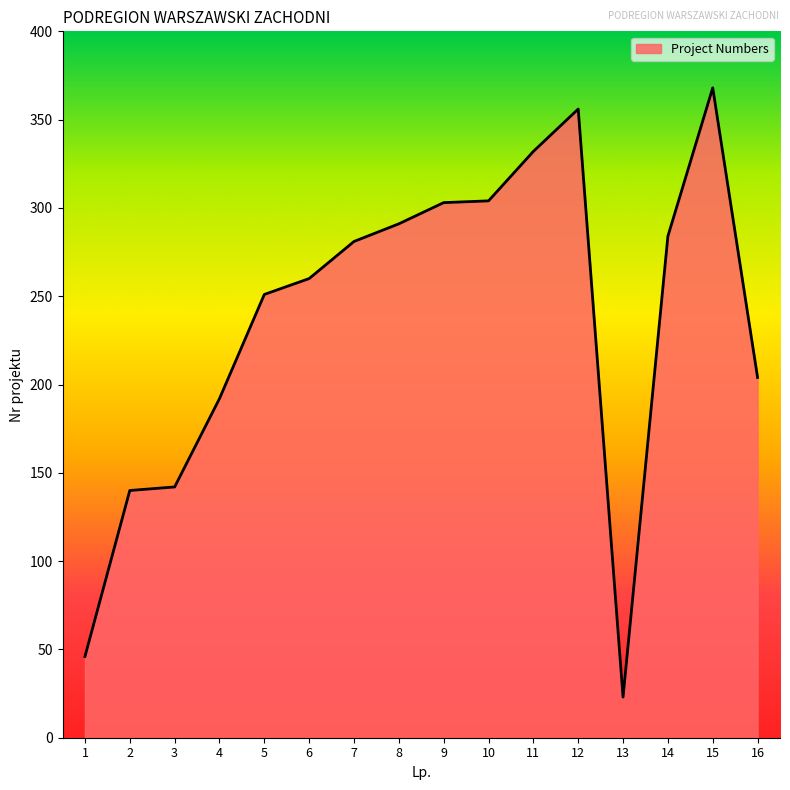

Does the chart display data point markers on the line(s)?

No